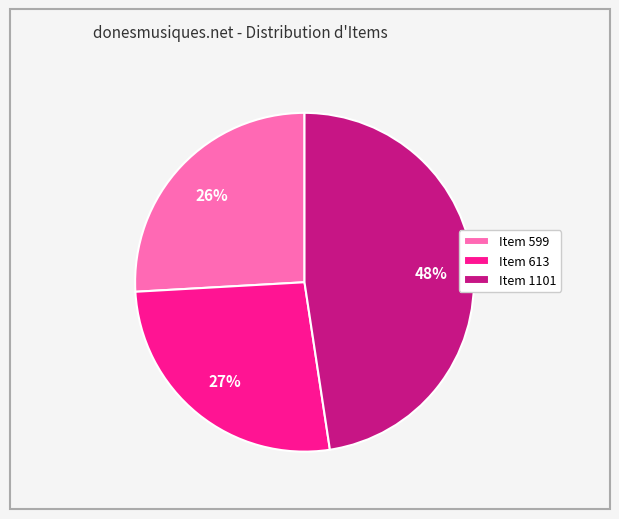

True or false: Item 613 accounts for 15% of the total.

False